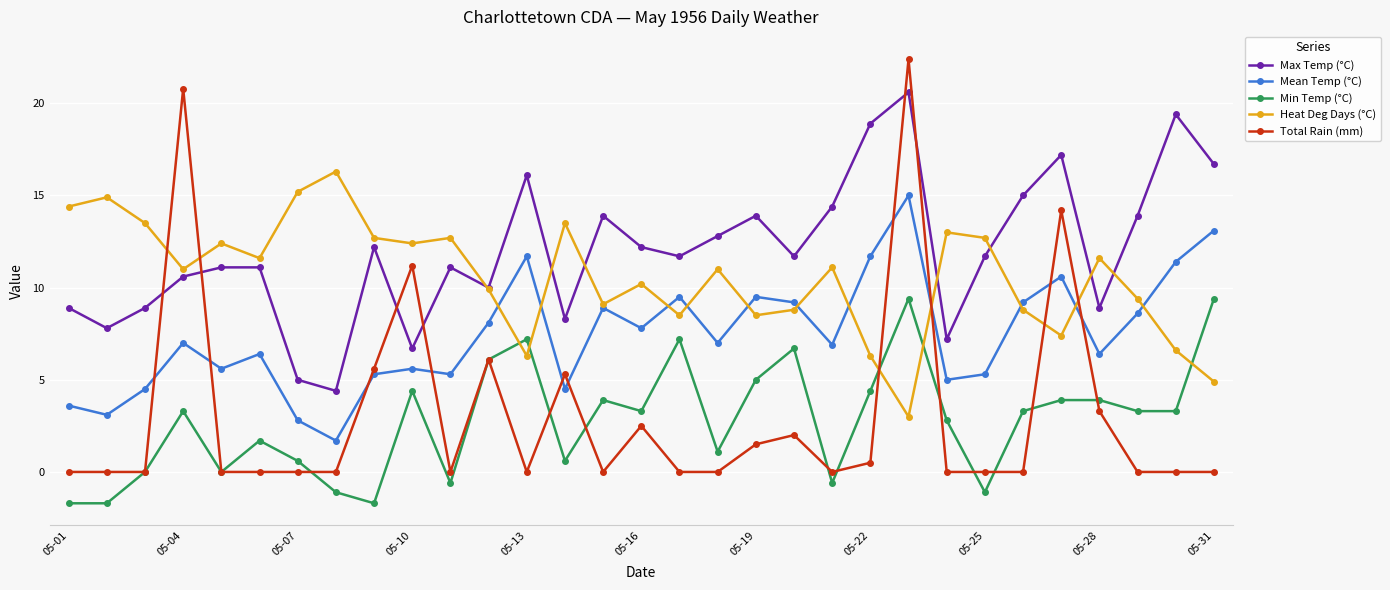

Rank the series by their maximum value, from lowest to highest.

Min Temp (°C), Mean Temp (°C), Heat Deg Days (°C), Max Temp (°C), Total Rain (mm)